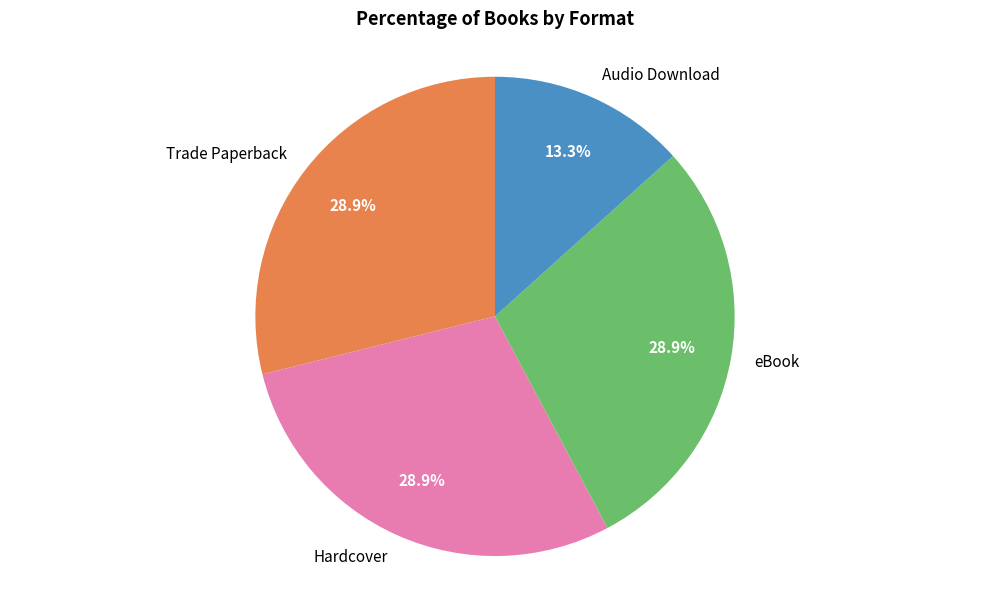

What is the smallest slice in the pie chart?

Audio Download